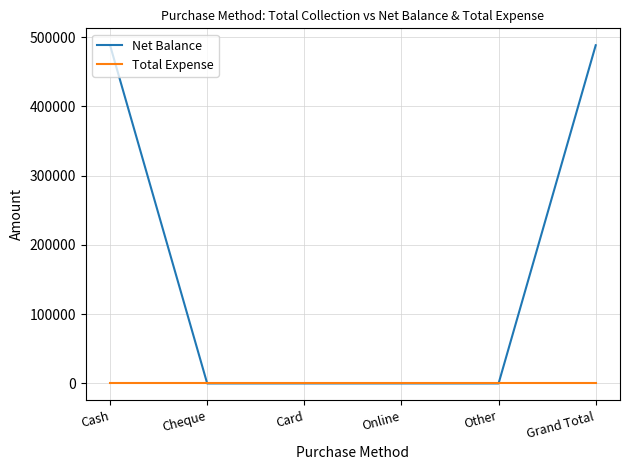

Rank the series by their average value, from lowest to highest.

Total Expense, Net Balance